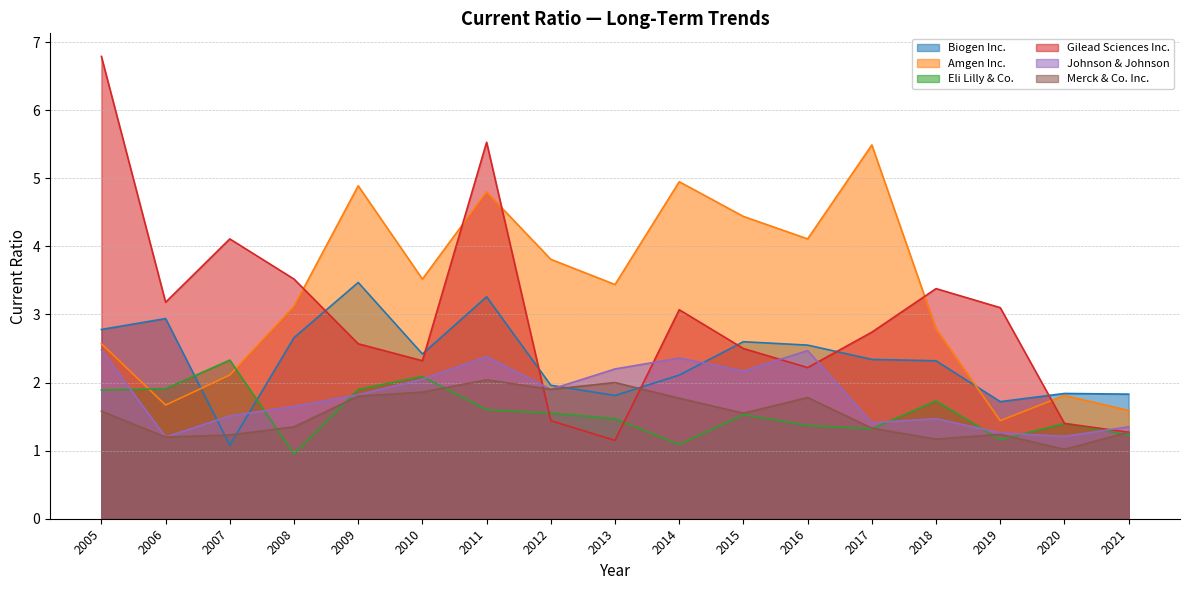

What is the sum of the Merck & Co. Inc. values at 2008 and 2020?

2.4